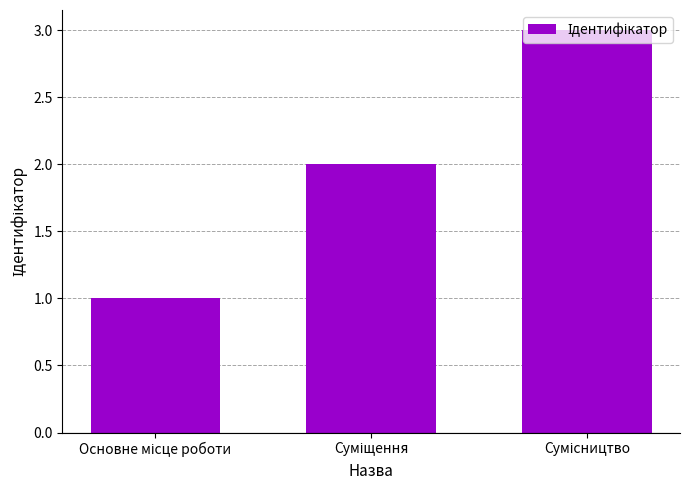

What is the maximum value shown in the chart?

3